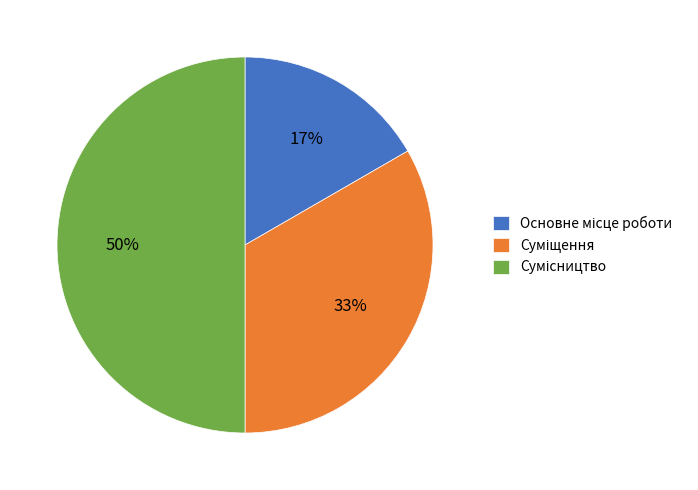

Count the number of slices in the pie.

3